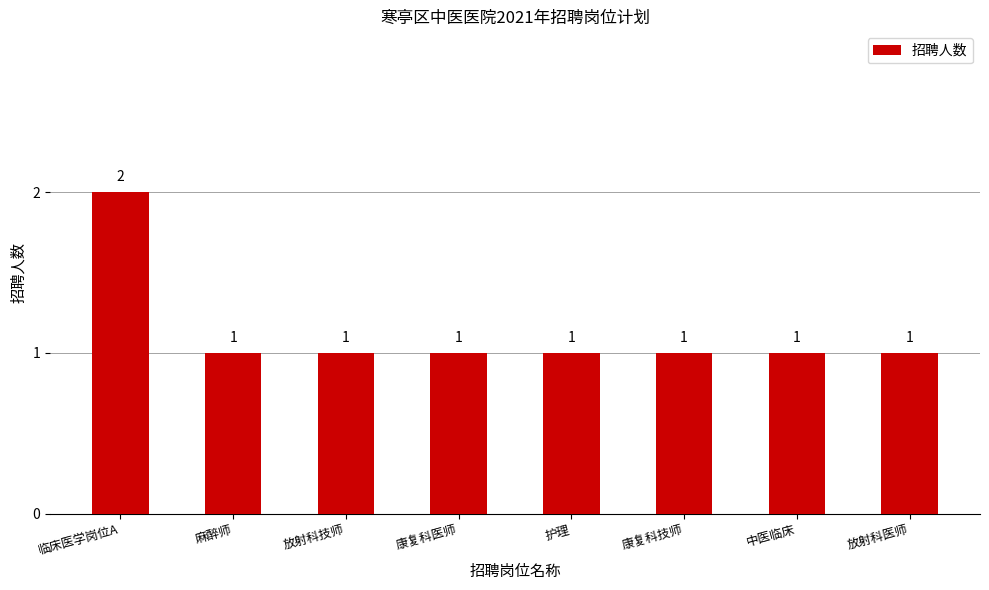

Between 康复科技师 and 临床医学岗位A, which is larger?

临床医学岗位A